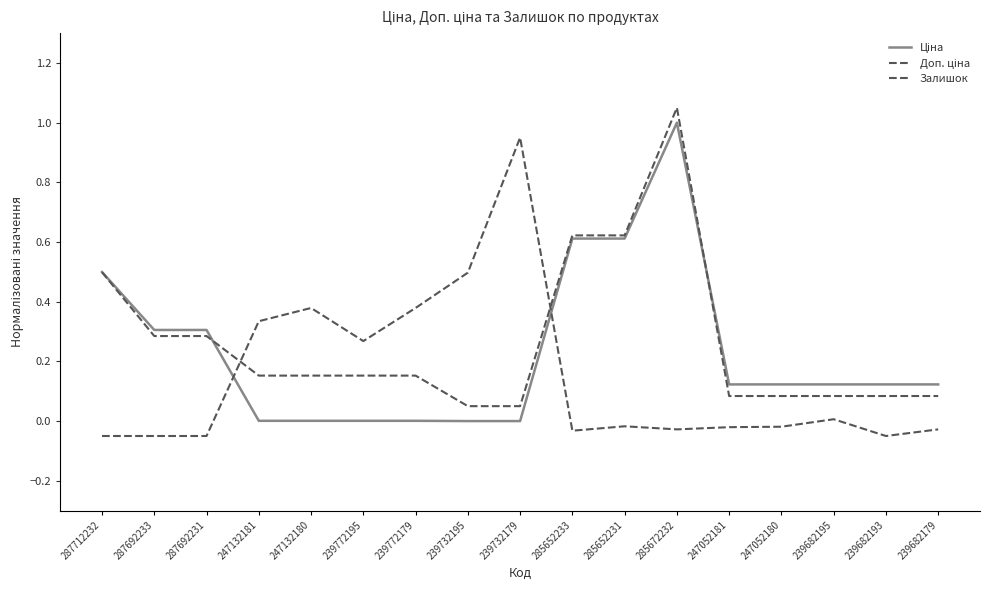

How many interior local peaks does the Ціна series have?

1